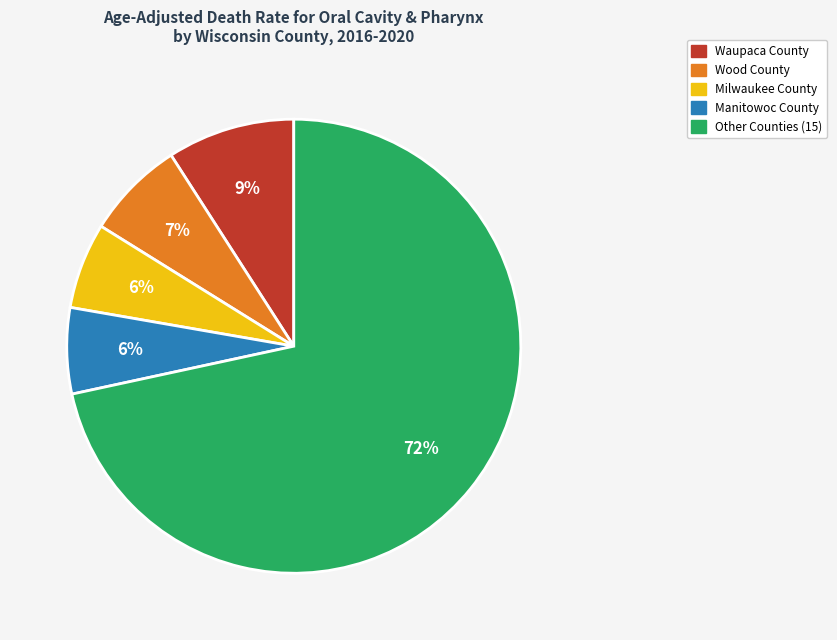

Which slice represents more than half of the pie?

Other Counties (15)